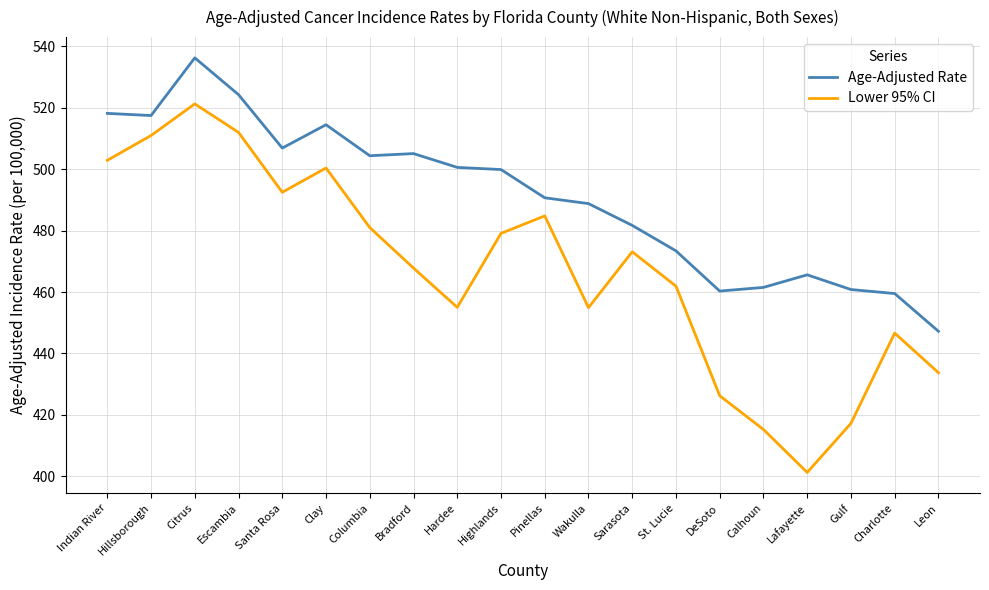

At which label does Age-Adjusted Rate first exceed 499?

Indian River